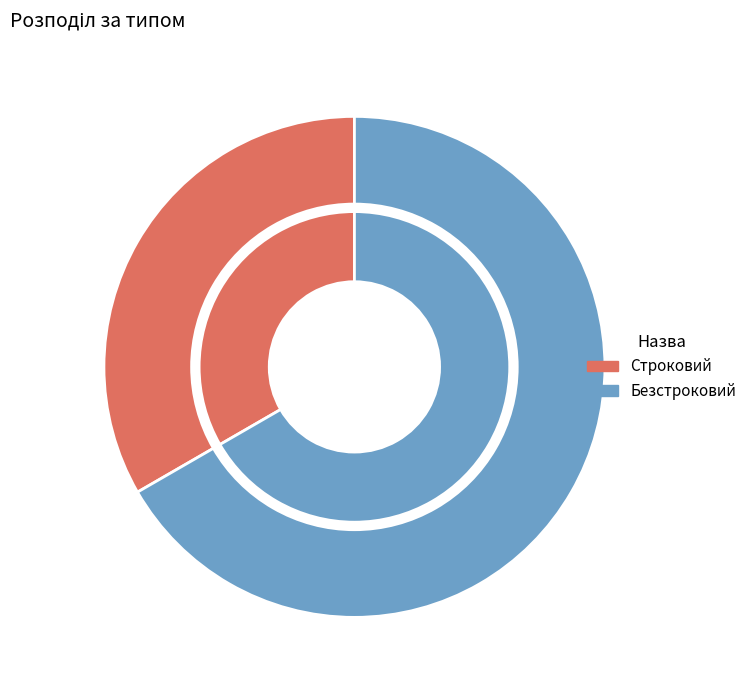

Which category has the smallest portion of the pie?

Строковий